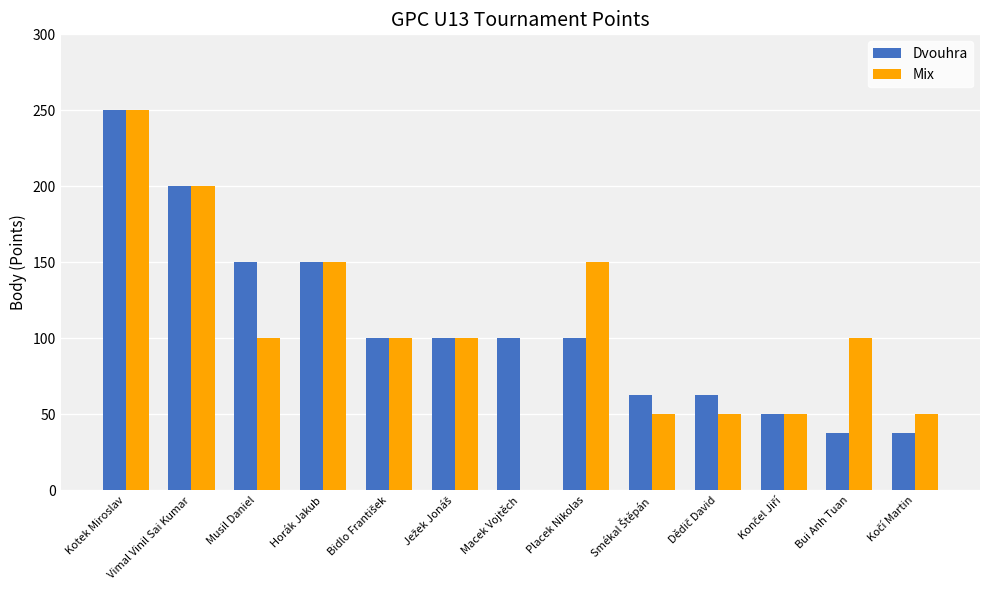

What is the total value across all series at Musil Daniel?

250